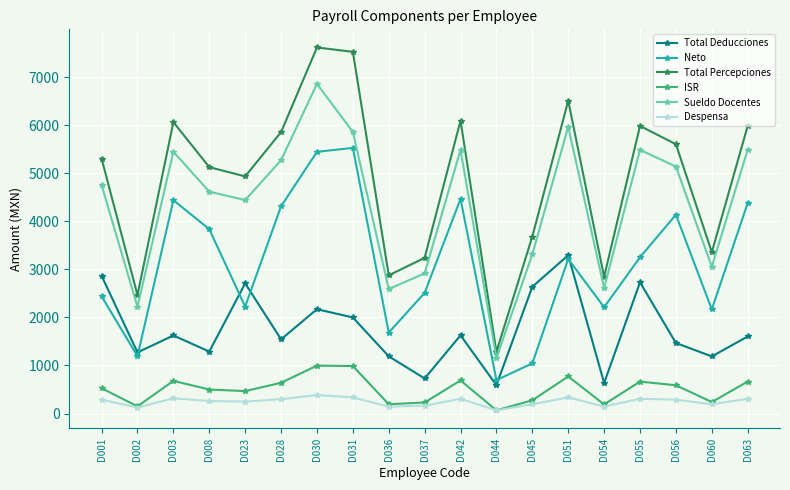

What is the value of the Neto point at the 10th from the left?

2510.2